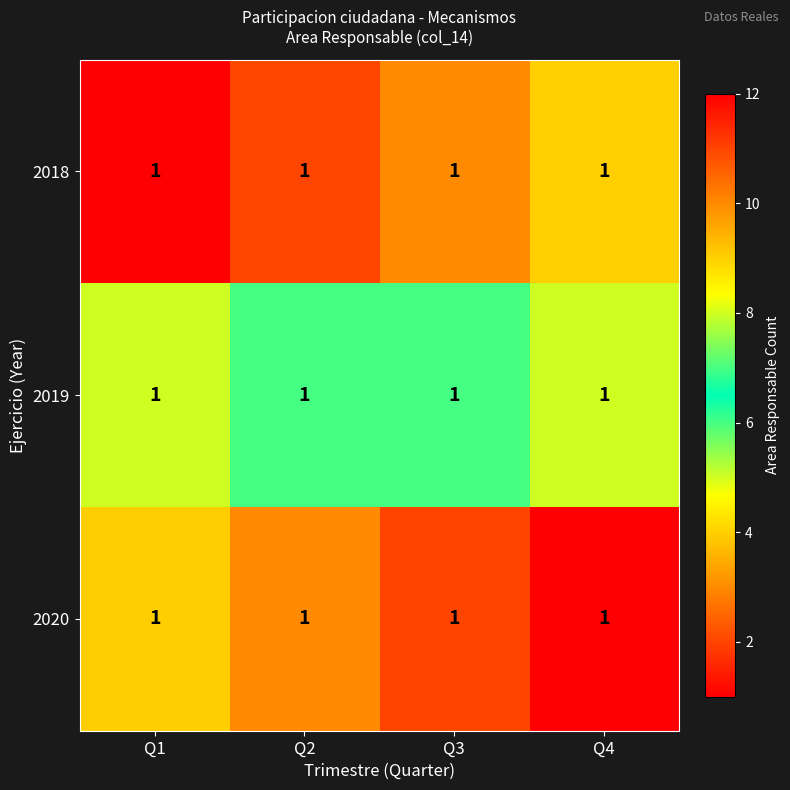

What is the difference between the highest and lowest values at Q3?

8